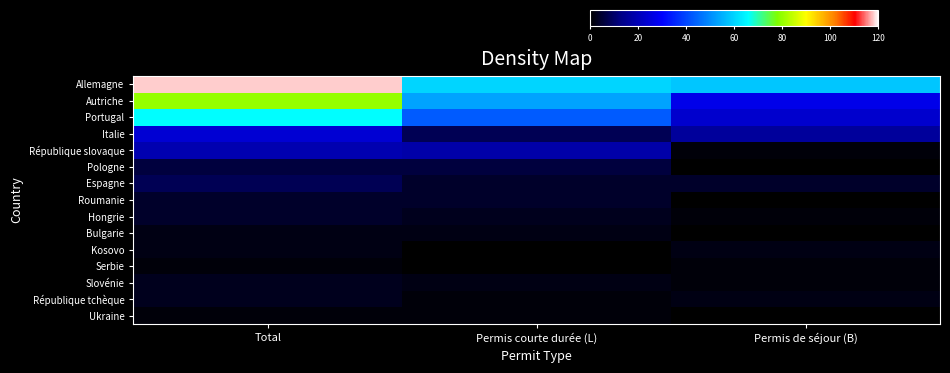

At Permis de séjour (B), list the series in order from largest to smallest.

Allemagne, Autriche, Portugal, Italie, Espagne, Kosovo, République tchèque, République slovaque, Hongrie, Serbie, Slovénie, Pologne, Roumanie, Bulgarie, Ukraine